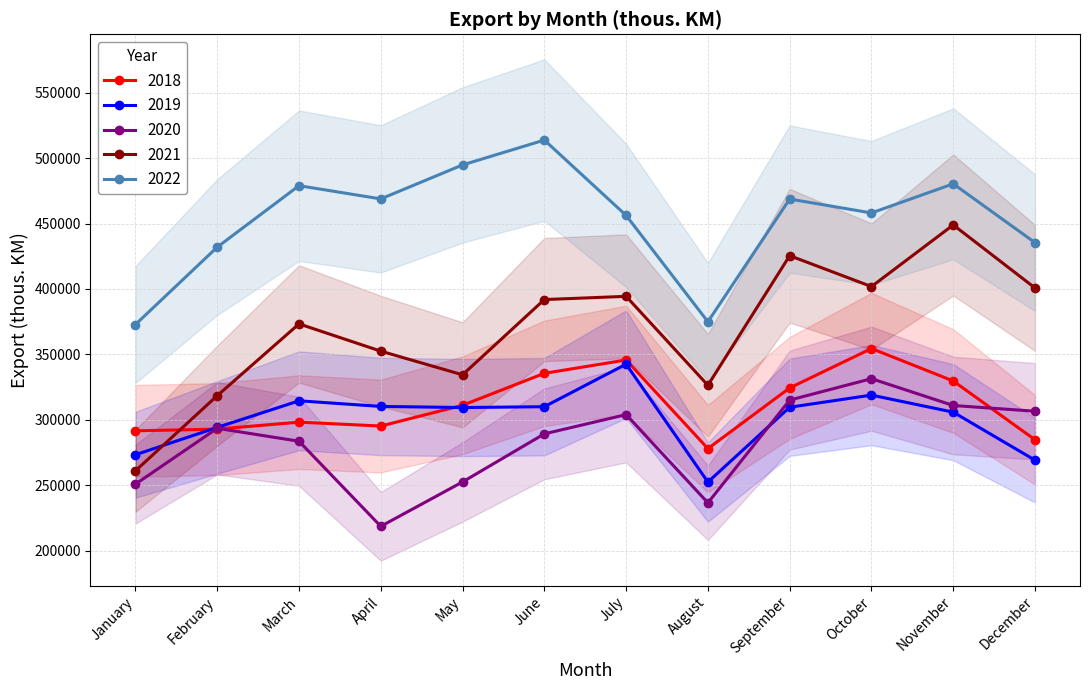

List the series in order of their peak value, lowest first.

2020, 2019, 2018, 2021, 2022